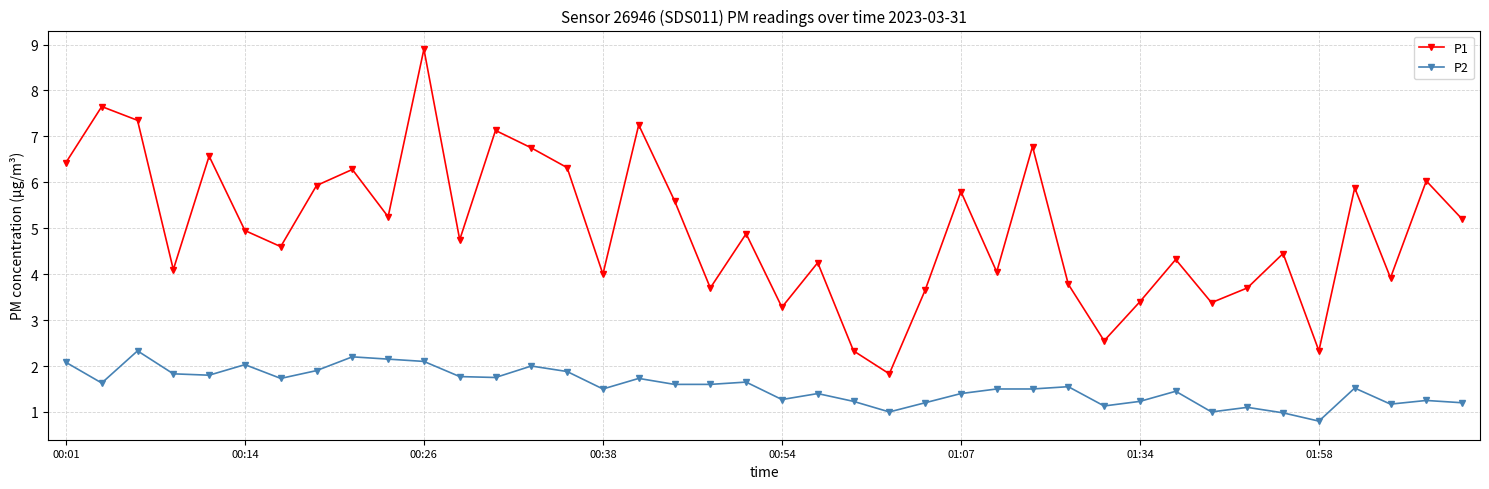

How many categories are shown in the chart?

40